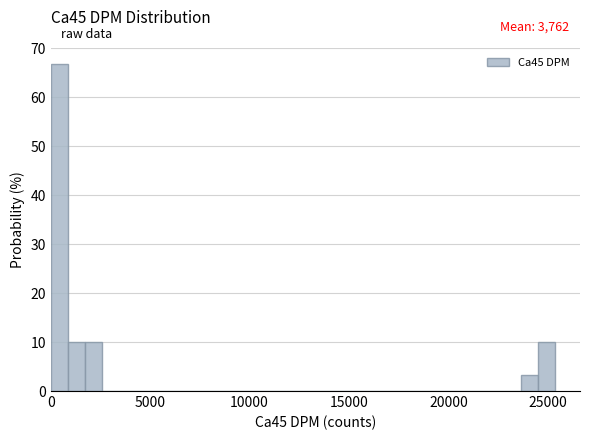

Around what value on the x-axis is the tallest bar? Give the approximate position of its centre, as read against the axis.

500